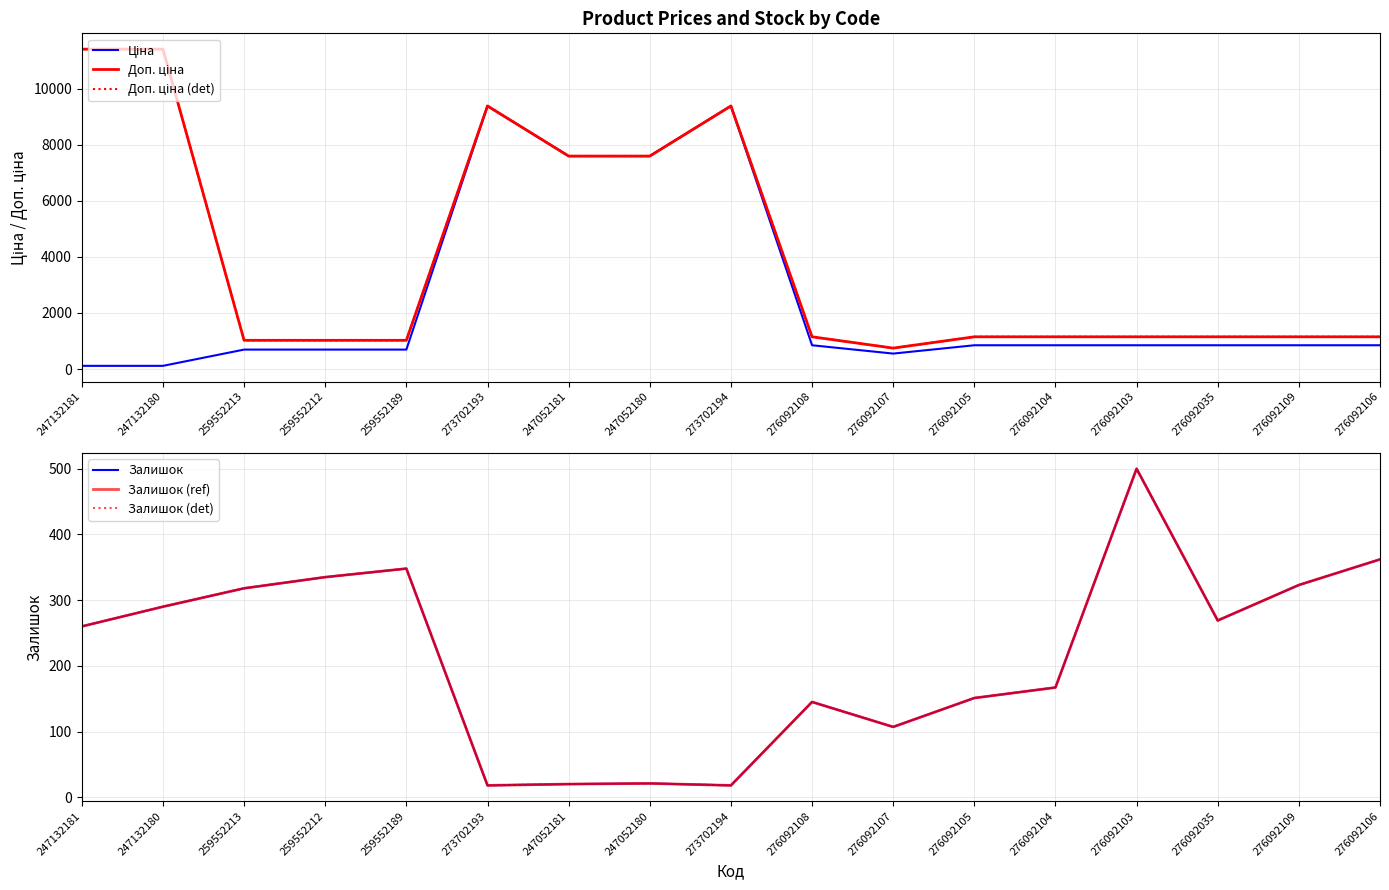

How many values in the Залишок (det) series are below 260?

8